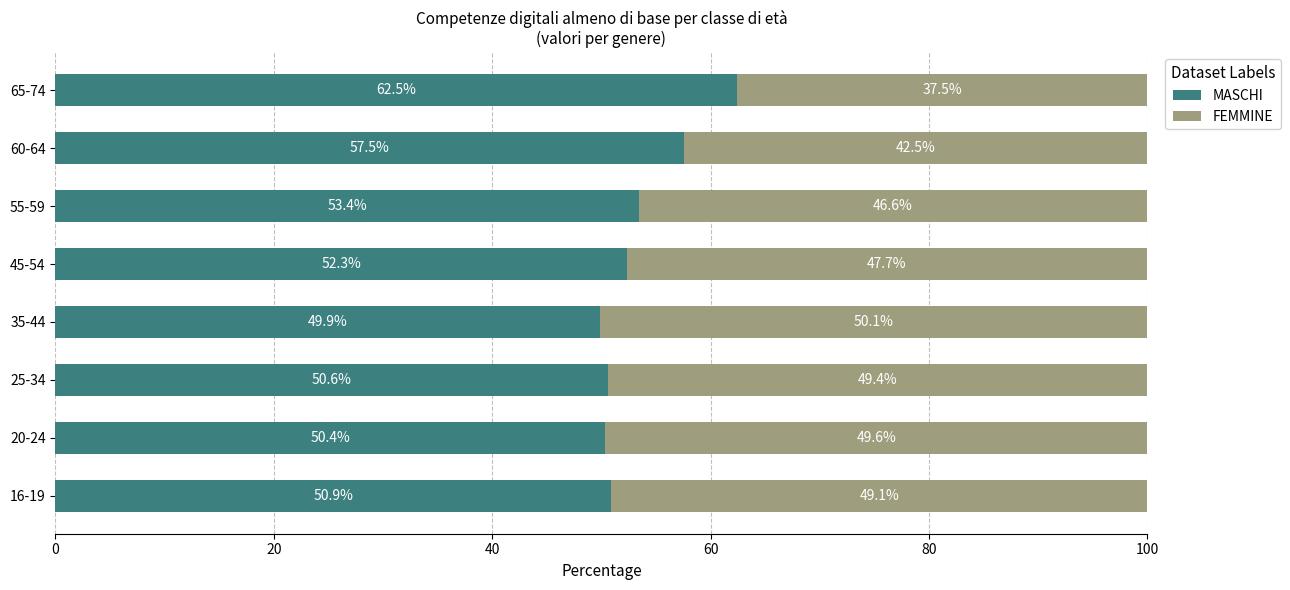

Which category has the highest value in the MASCHI series?

65-74